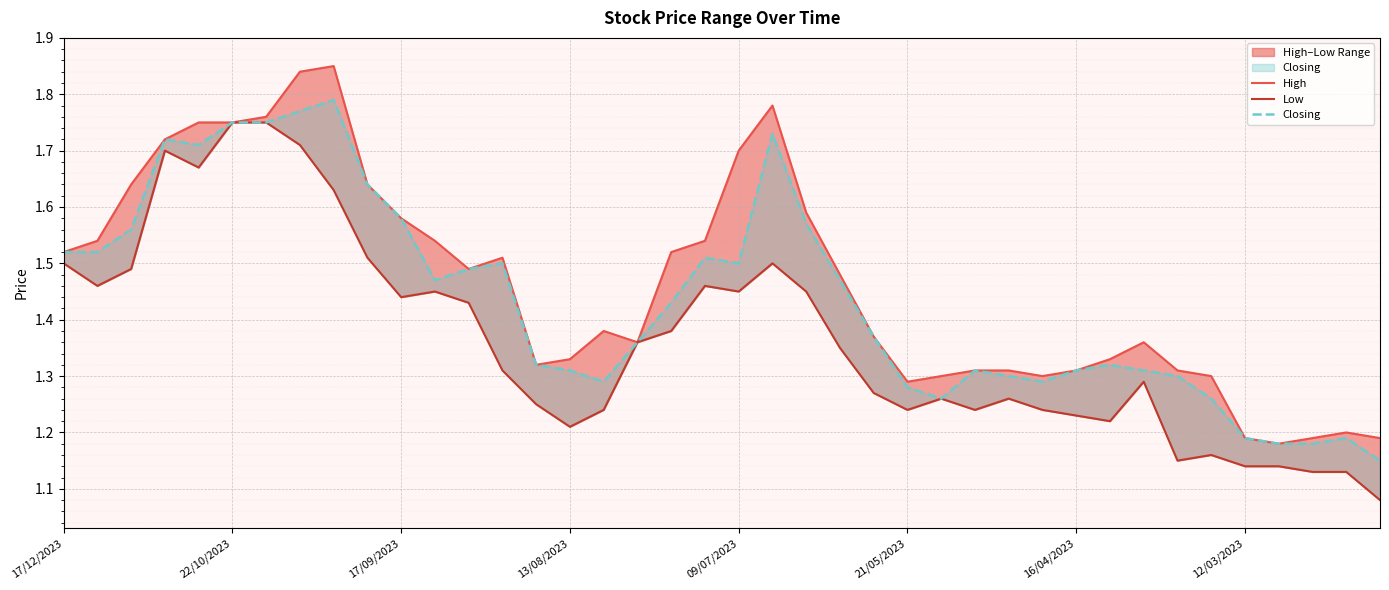

What is the smallest value displayed?

1.1